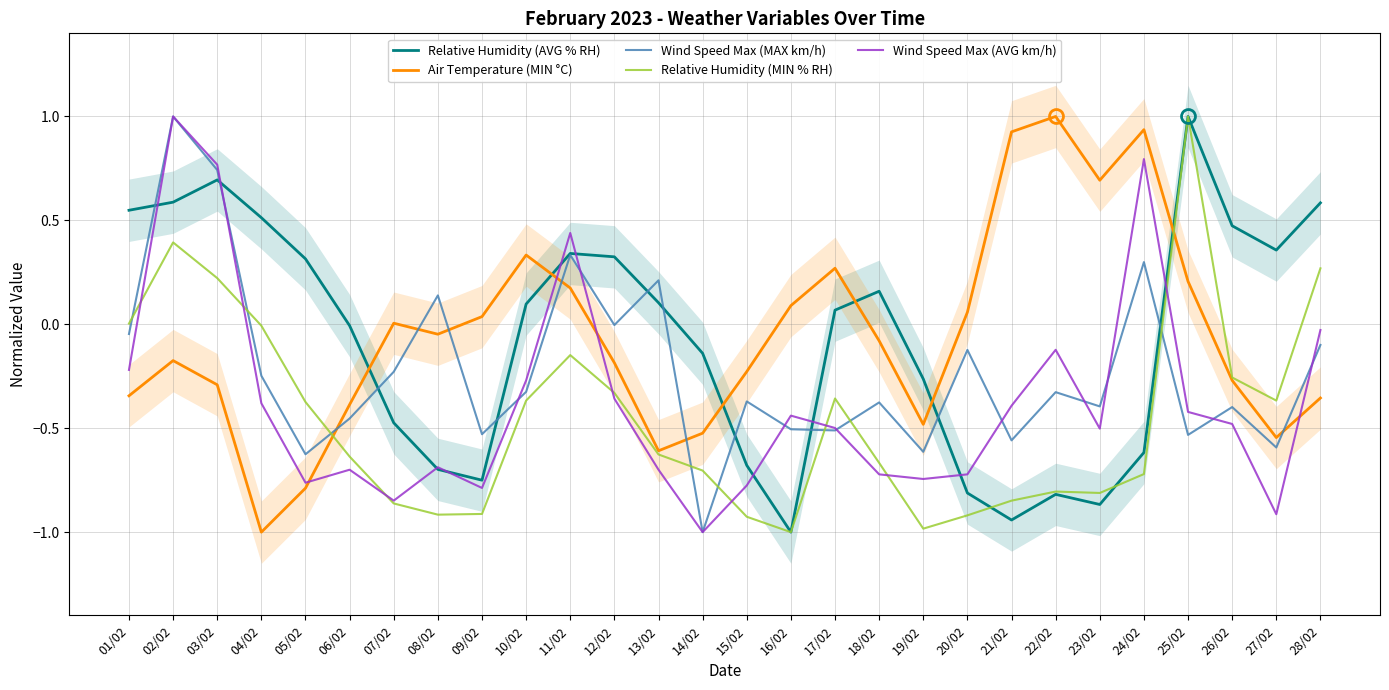

Where is the first local maximum for Relative Humidity (MIN % RH)?

02/02